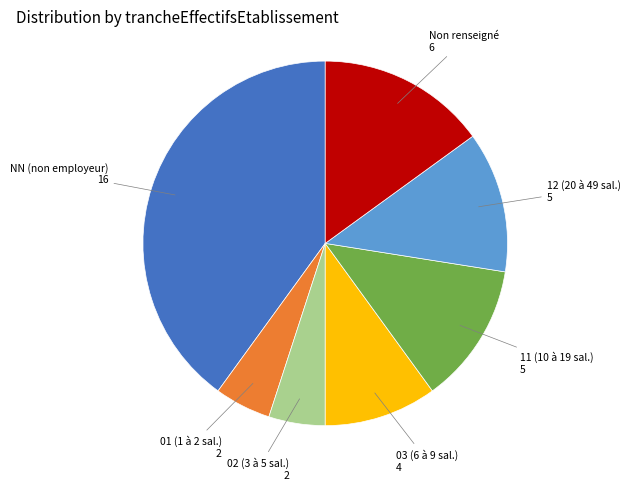

Count the number of slices in the pie.

7